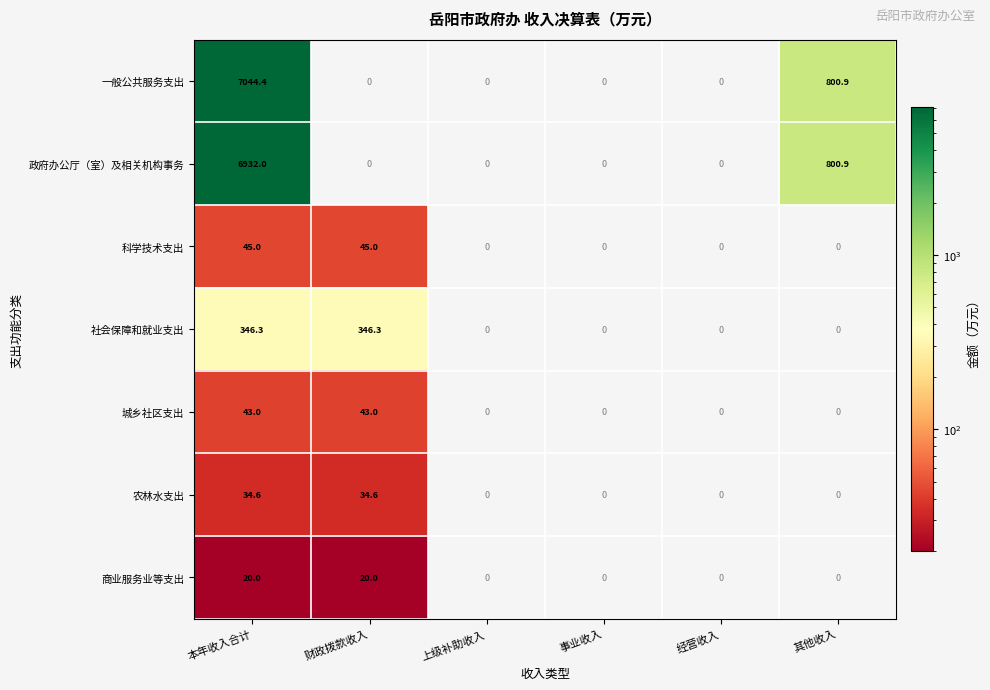

At how many categories does at least one series exceed 2152?

1